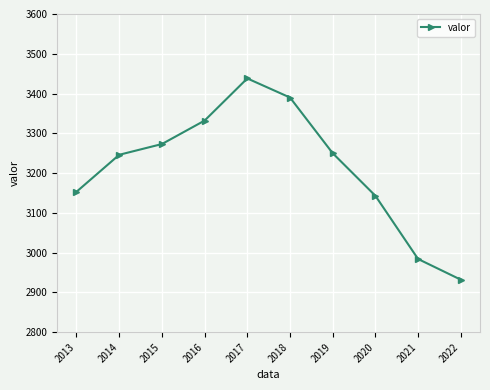

Approximately how many times larger is the value at 2017 compared to 2022?

1.2